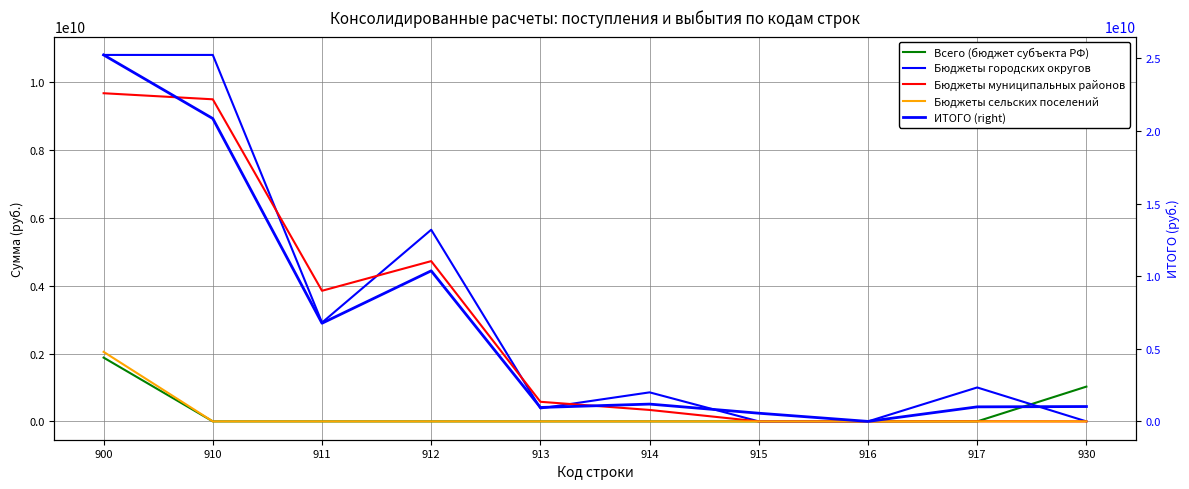

What is the sum of the Бюджеты городских округов values at 900 and 914?

11657518033.6